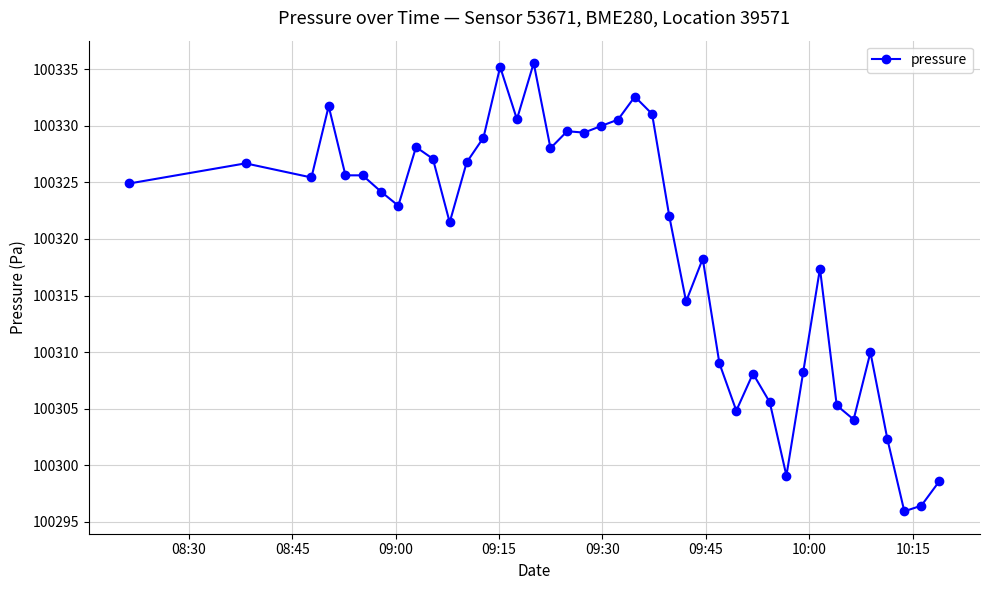

What is the difference between the second highest and second lowest values?

38.8